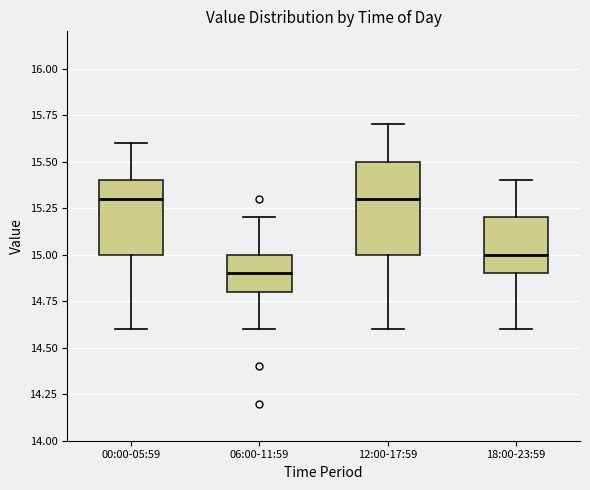

Where is the lower edge of the box for 18:00-23:59 on the y-axis? The values are not printed on the chart, so give them approximately, as read against the axis.

14.9